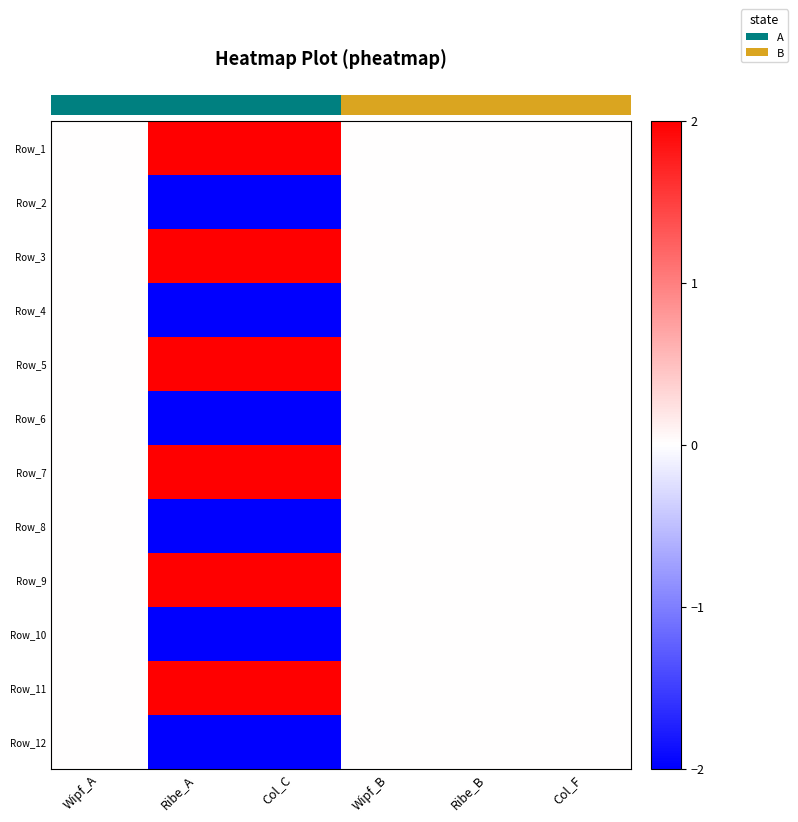

Where is Row_12 nearest to the value -1?

Wipf_A